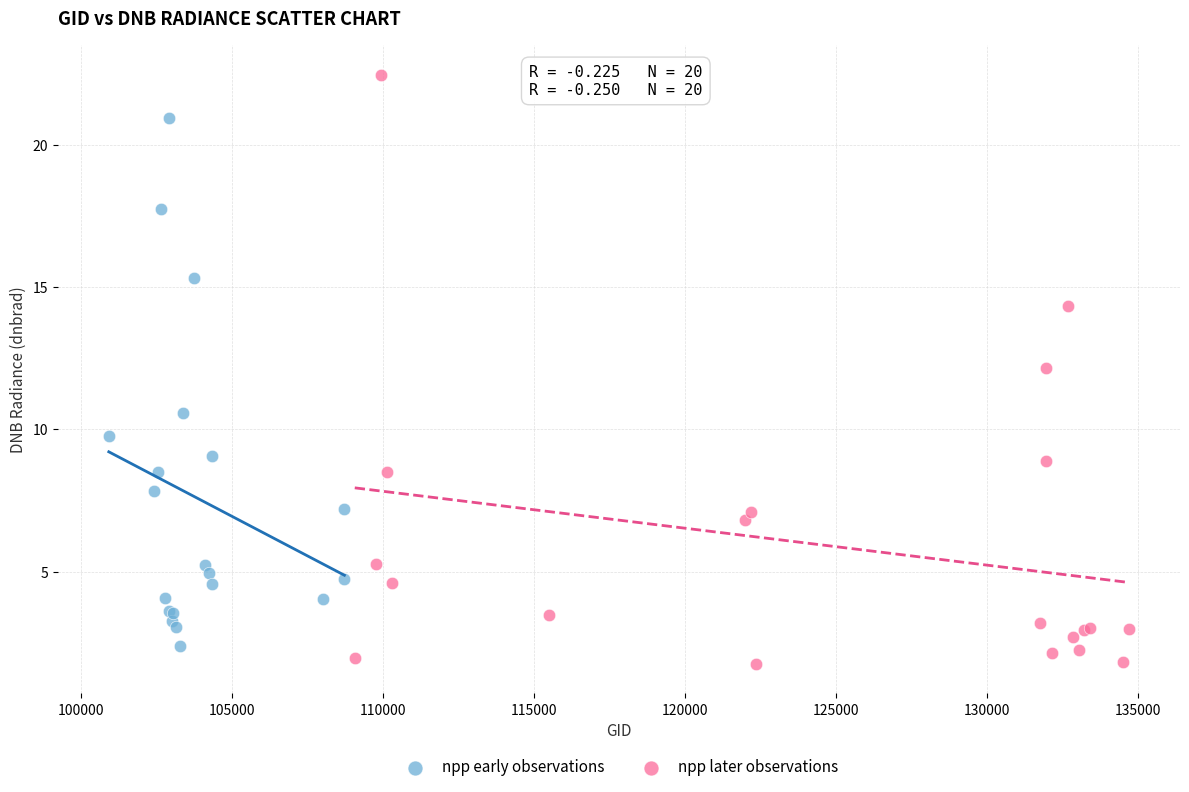

Which series has the largest Y range (max minus min)?

npp later observations